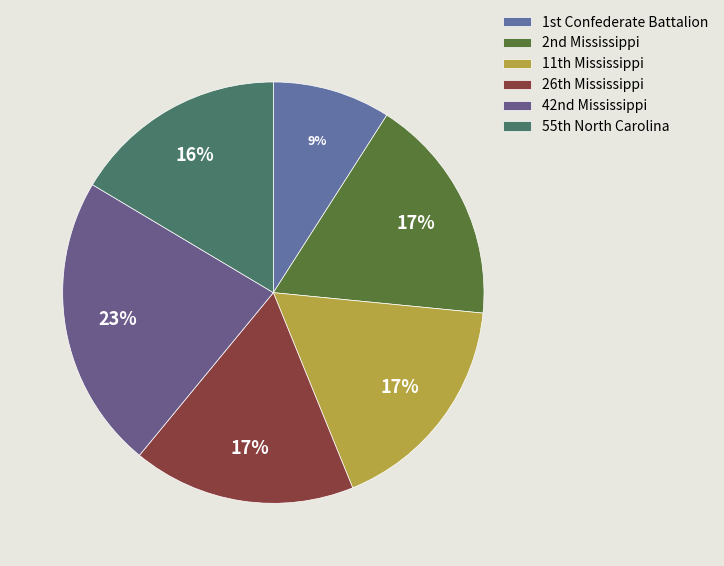

Which category has the biggest portion of the pie?

42nd Mississippi